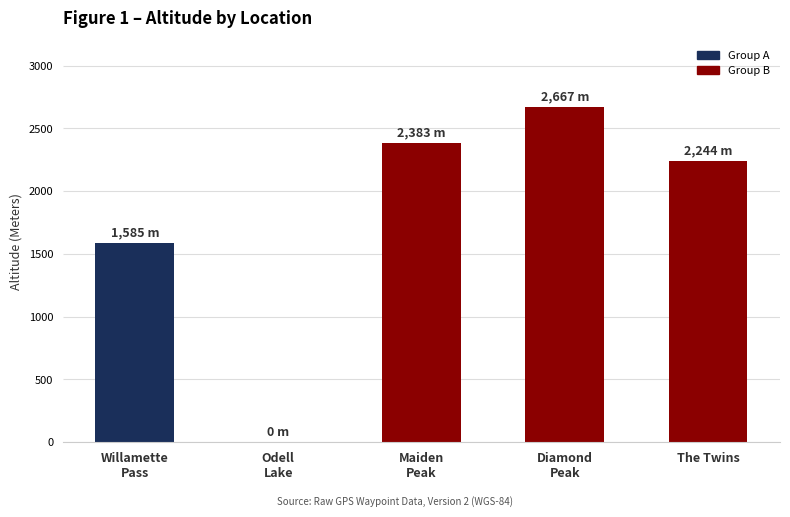

How many data points does each series have?

5